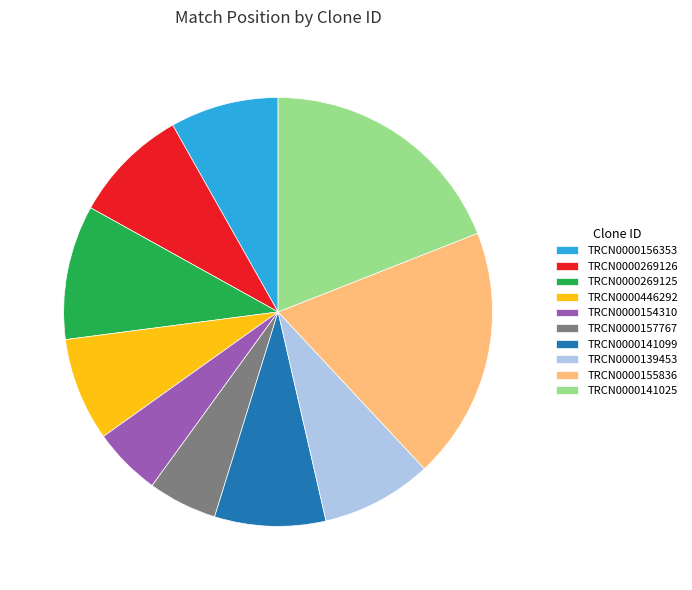

Count the number of slices in the pie.

10